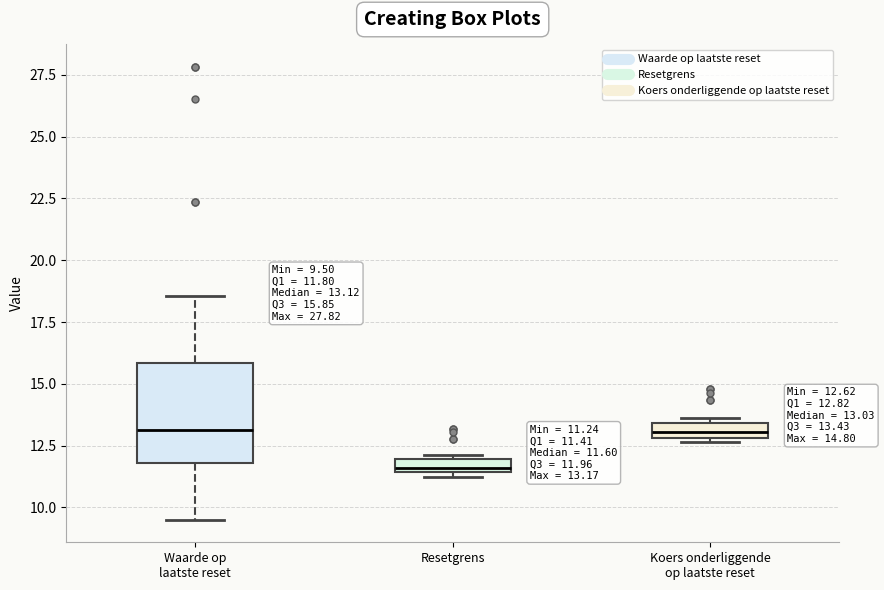

Which box has the lowest median line?

Resetgrens